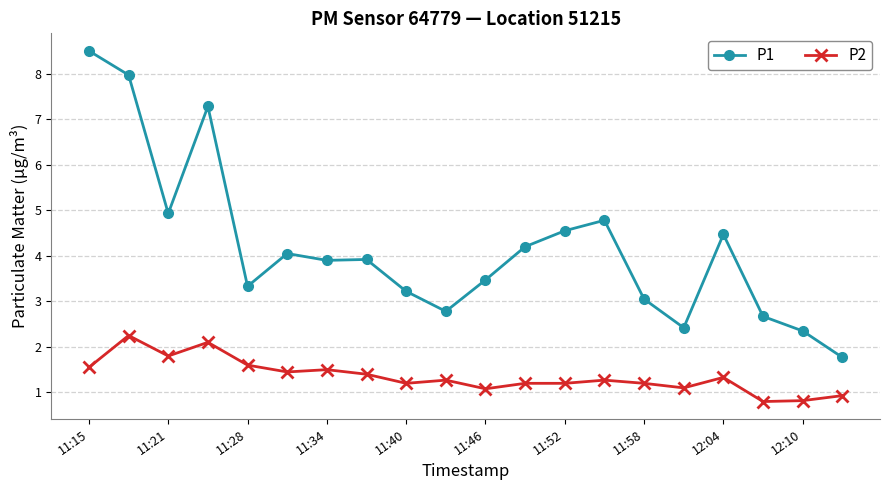

What is the greatest value displayed?

8.5